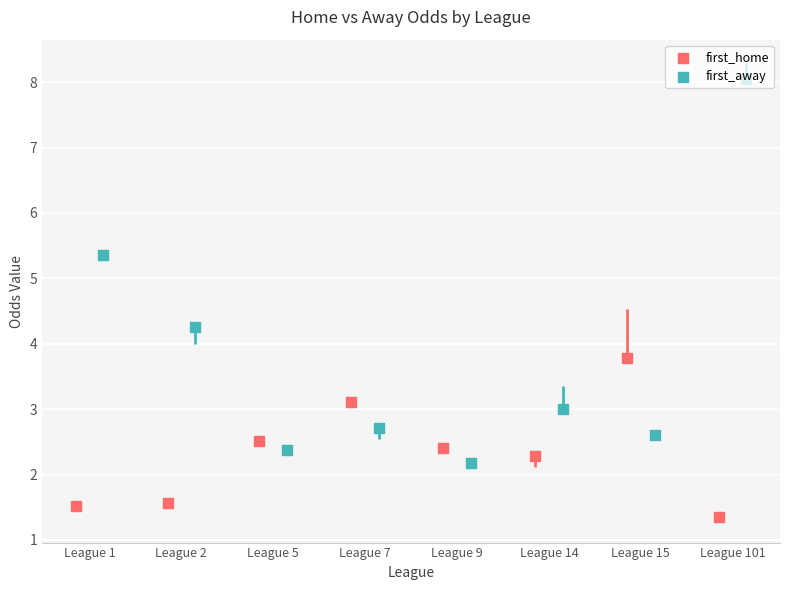

What are all the series names shown in the legend?

first_home, first_away